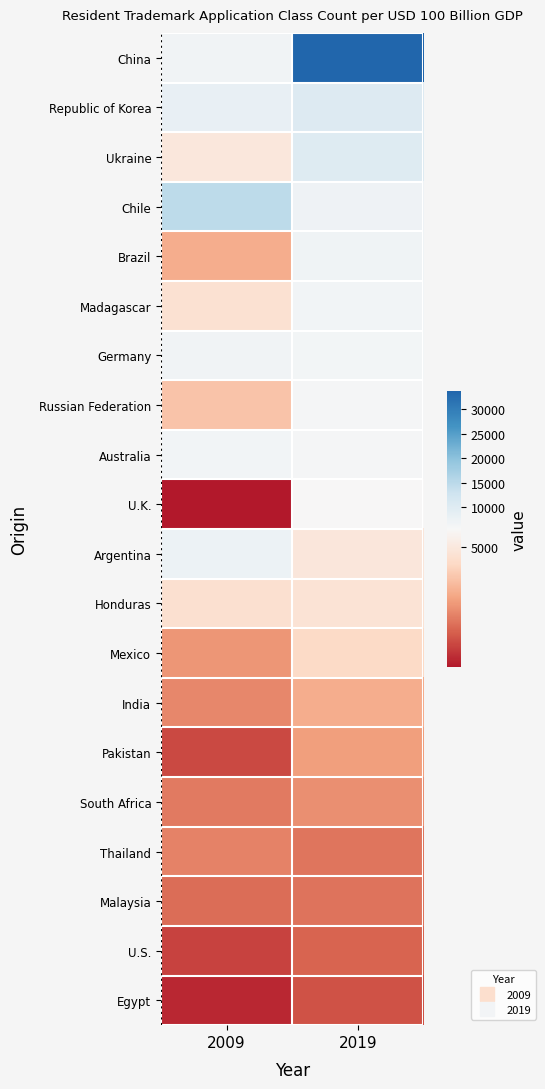

Reading left to right, transcribe all the data shown in this chart.

China: 2009=6905	2019=33660
Republic of Korea: 2009=8389	2019=10359
Ukraine: 2009=4992	2019=10085
Chile: 2009=14715	2019=7169
Brazil: 2009=3487	2019=7075
Madagascar: 2009=4734	2019=6622
Germany: 2009=6808	2019=6314
Russian Federation: 2009=3961	2019=6218
Australia: 2009=6532	2019=6205
U.K.: 2009=984	2019=5608
Argentina: 2009=7492	2019=4957
Honduras: 2009=4684	2019=4794
Mexico: 2009=3065	2019=4484
India: 2009=2795	2019=3492
Pakistan: 2009=1803	2019=3223
South Africa: 2009=2607	2019=2953
Thailand: 2009=2746	2019=2518
Malaysia: 2009=2375	2019=2482
U.S.: 2009=1705	2019=2242
Egypt: 2009=1262	2019=1947